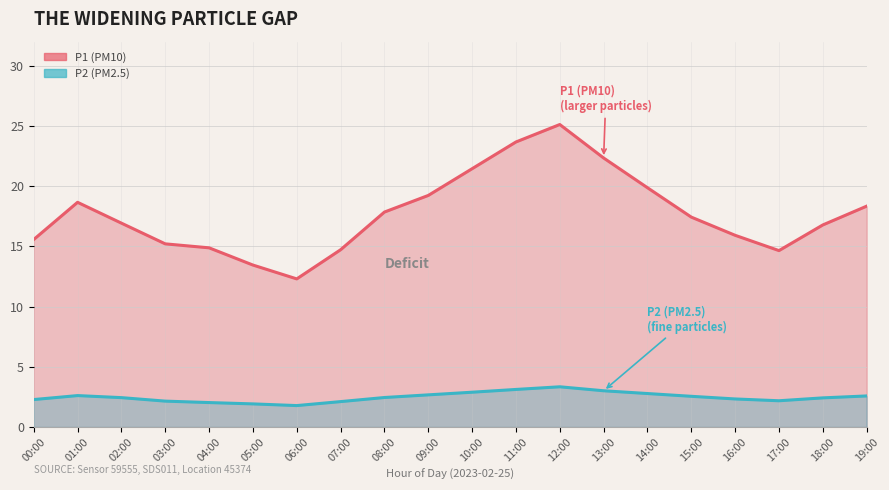

What is the approximate value of P2 at 01:00?

2.6